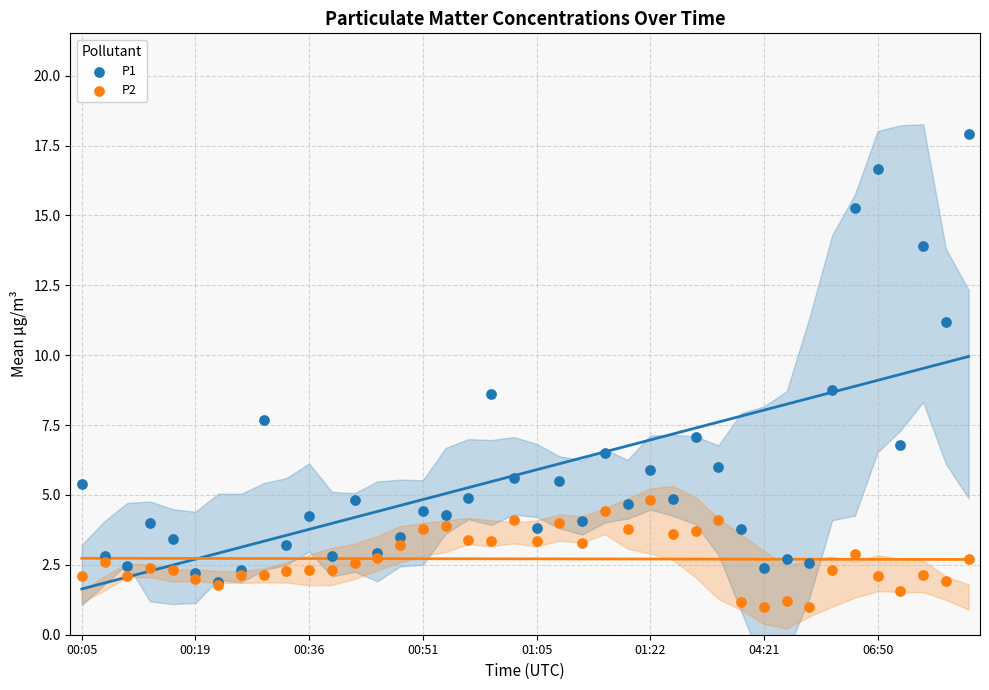

Which series contains the lowest Y value?

P2